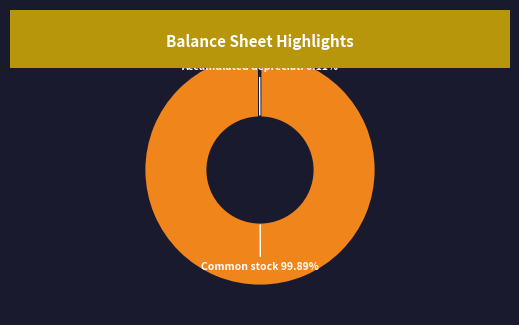

Does any single category account for the majority?

Yes